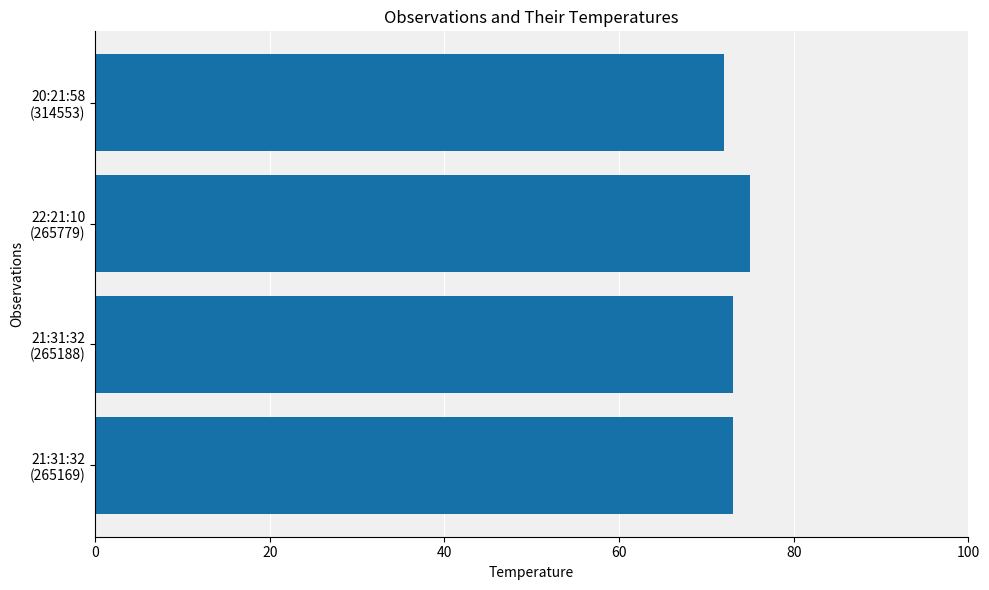

What is the smallest value displayed?

72